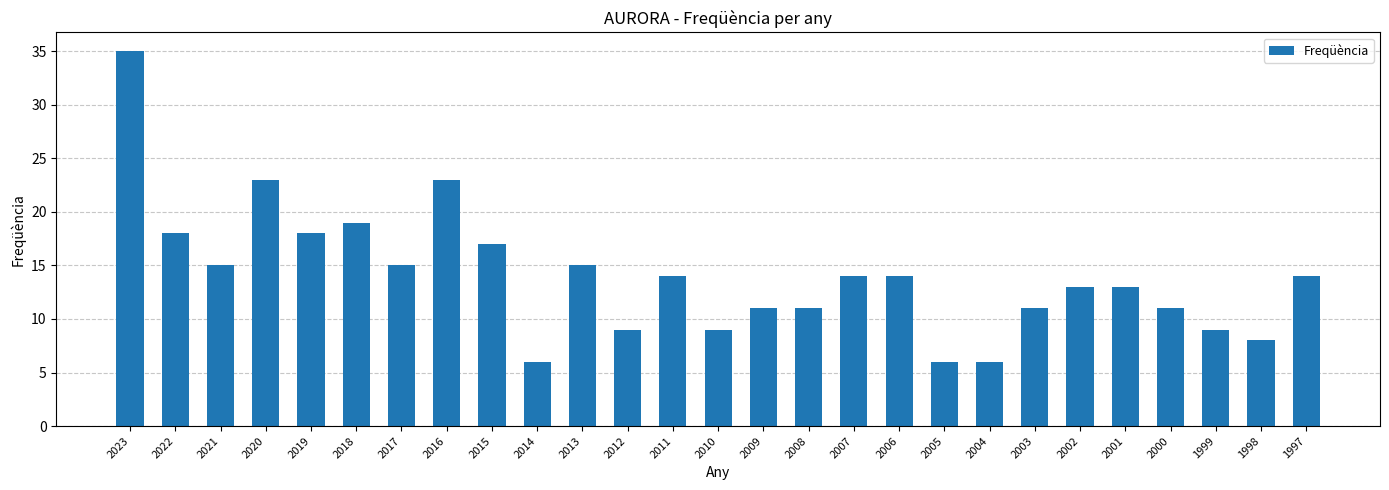

What is the sum of all values?

377